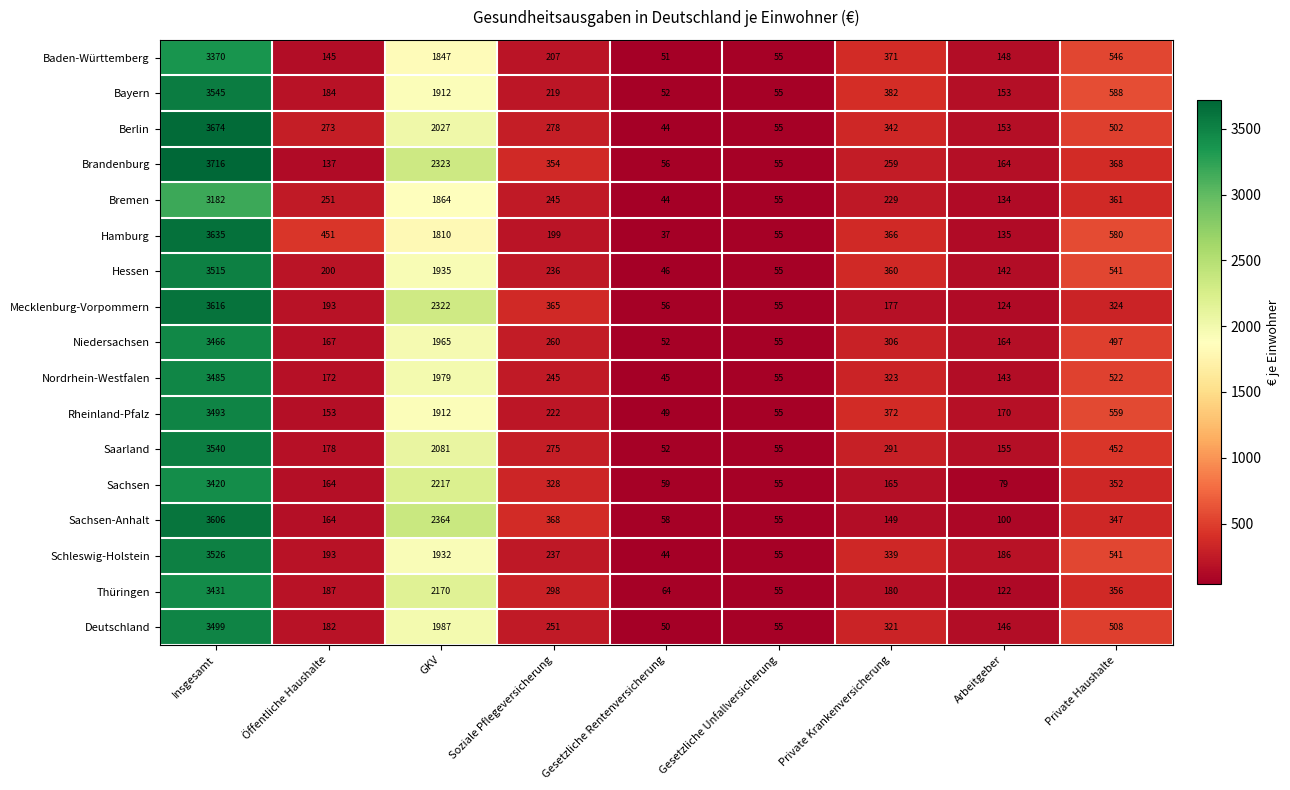

The value of Baden-Württemberg at Insgesamt is 3370. True or false?

True